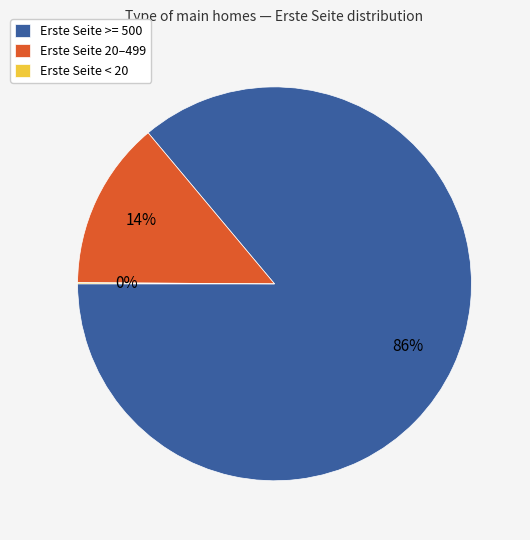

True or false: Erste Seite 20–499 accounts for 14% of the total.

True